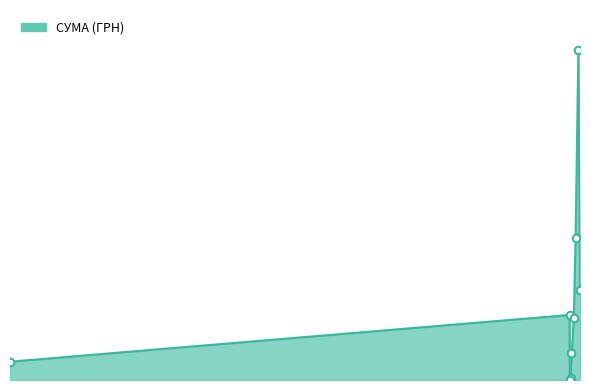

Between 01.08.2016 and 08.06.2016, which is larger?

01.08.2016